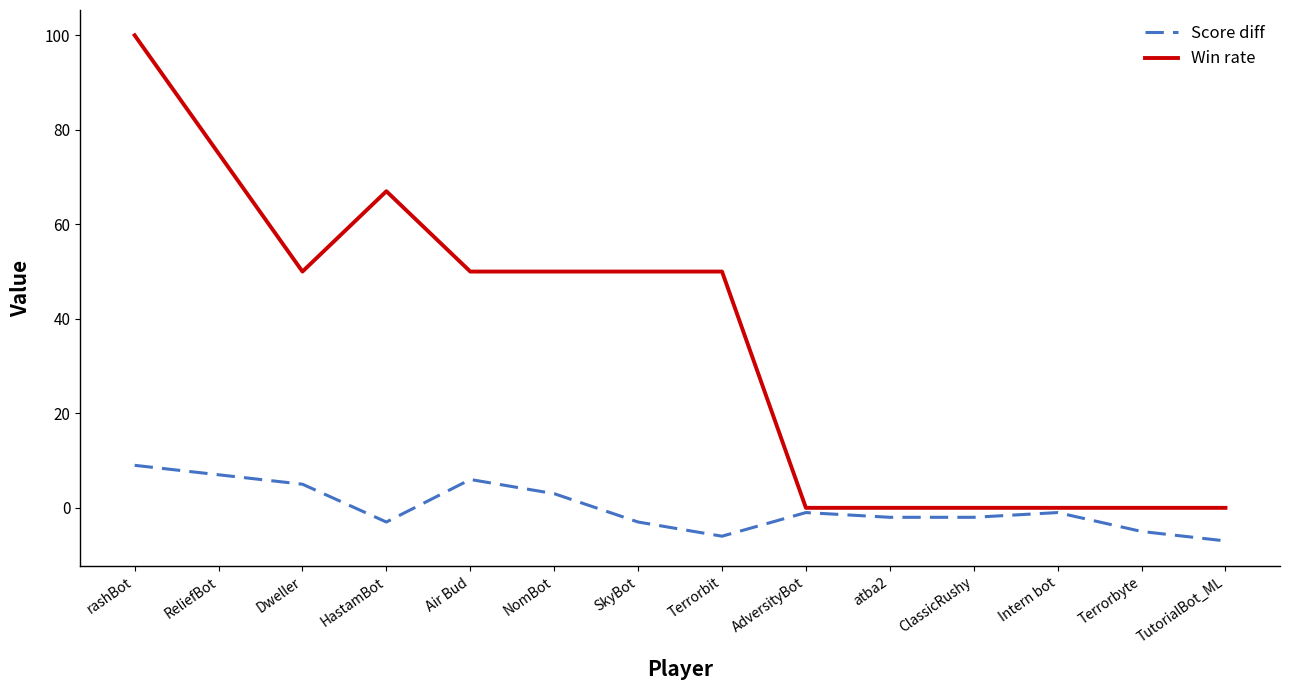

Is the value of Win rate at AdversityBot greater than the value of Score diff at ReliefBot?

No